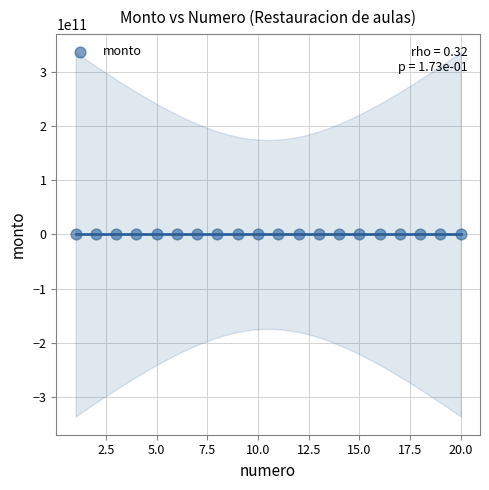

What is the range of Y values (max minus min)?

13224950.0